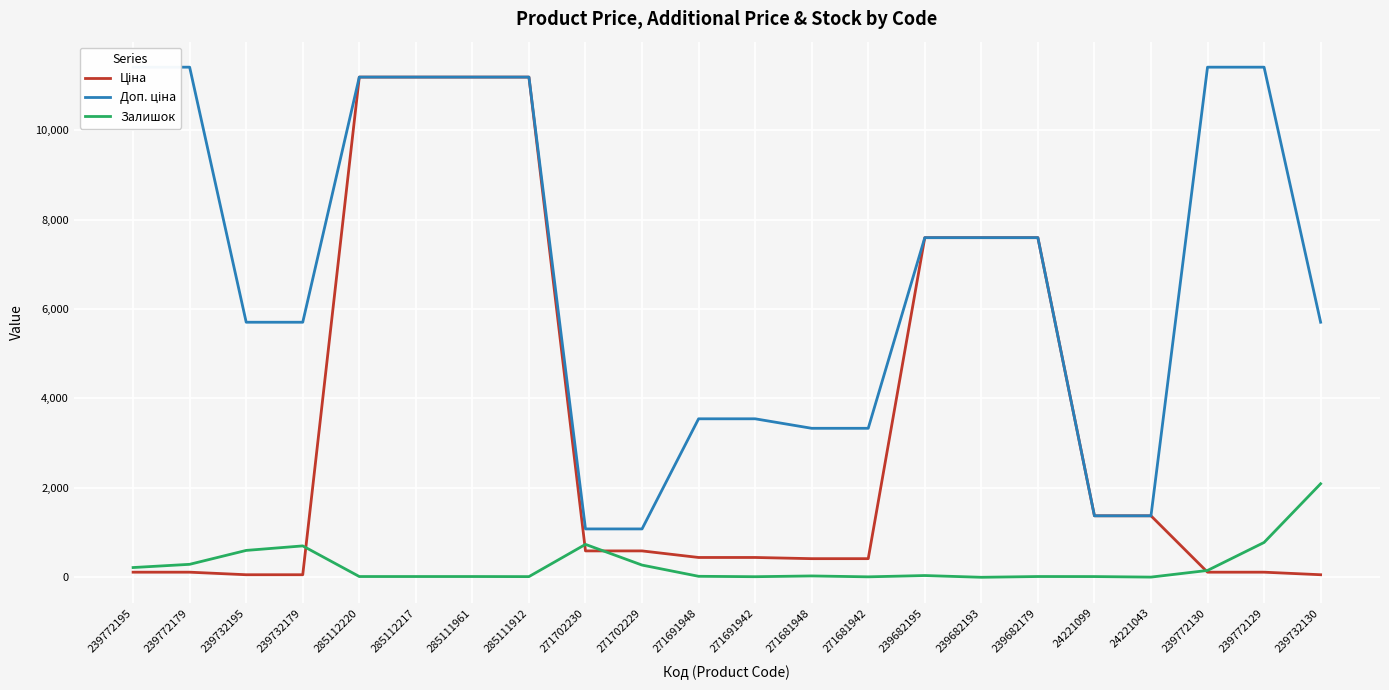

What position from the right is 285112220?

18